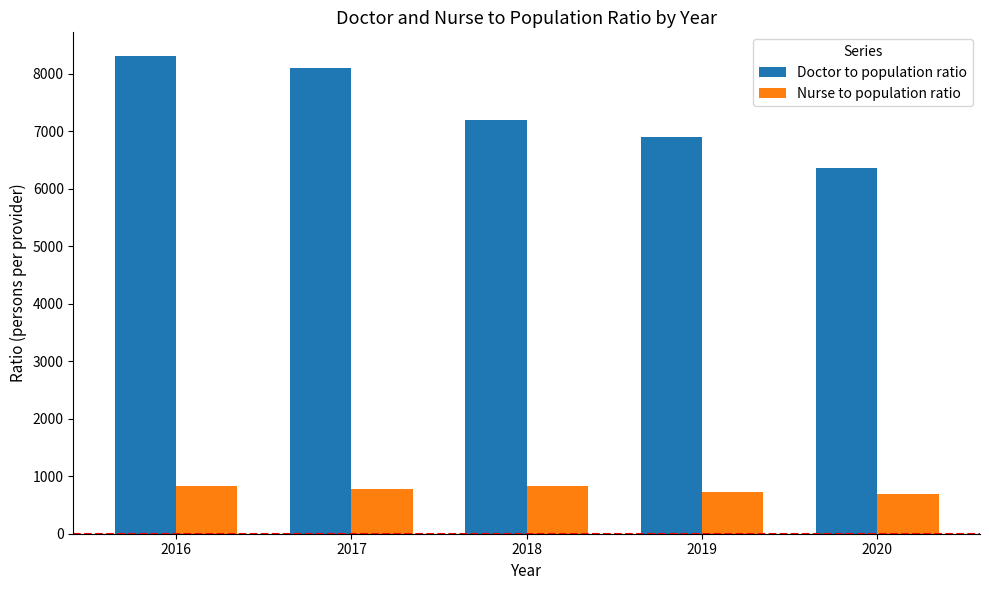

Is it true that Doctor to population ratio equals 7196 at 2018?

True